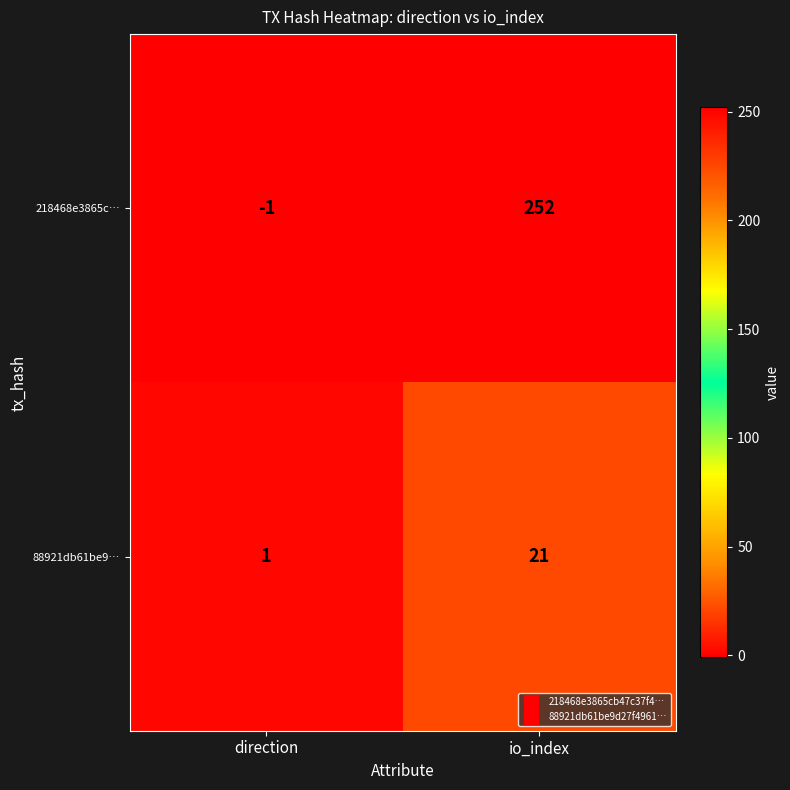

What is the average value of the 88921db61be9… series?

11